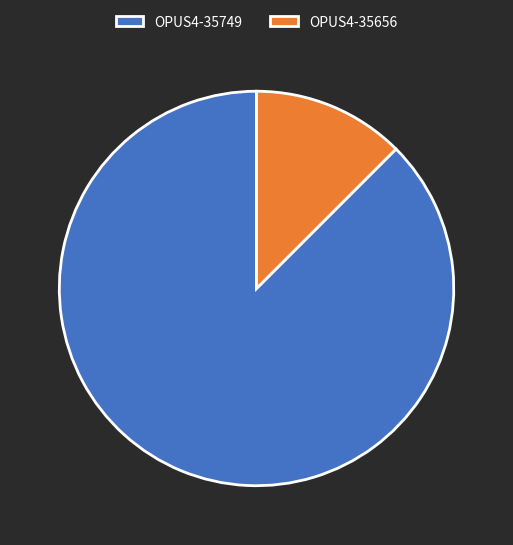

Is the sum of OPUS4-35749 and OPUS4-35656 greater than half?

Yes